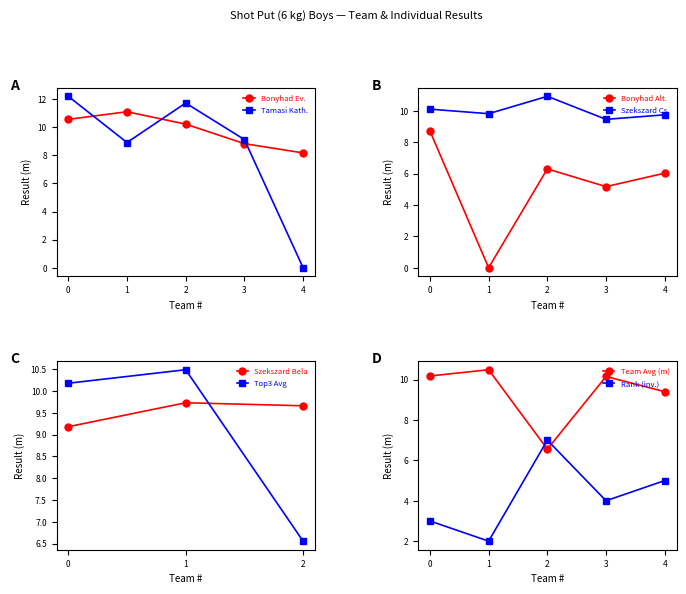

Rank the categories by Bonyhad Ev. value from highest to lowest.

1, 0, 2, 3, 4